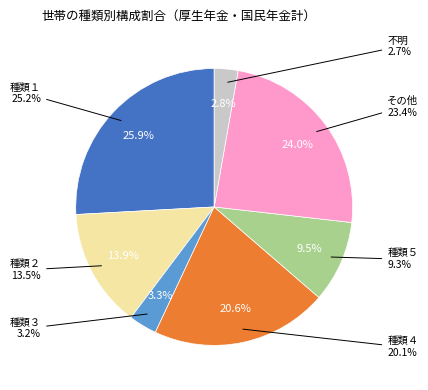

Which category has the smallest portion of the pie?

不明